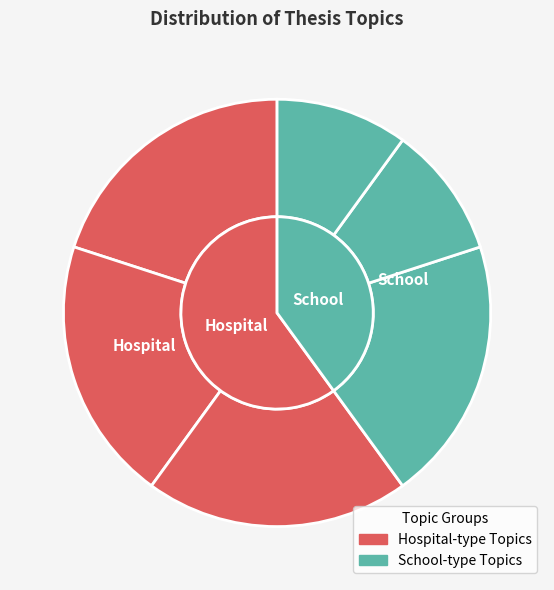

Is Dynamic Programming the majority of the pie?

No